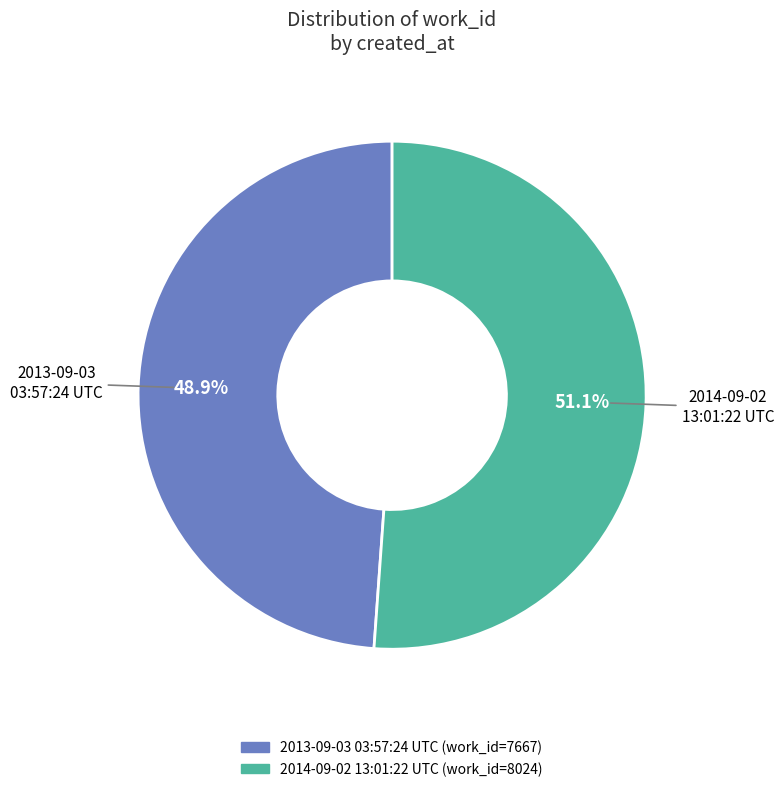

What percentage is the 2014-09-02 13:01:22 UTC slice, to the nearest percent?

51%